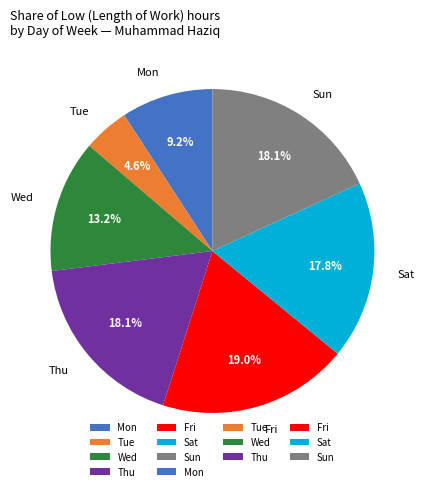

Is there any slice that represents more than half of the pie?

No